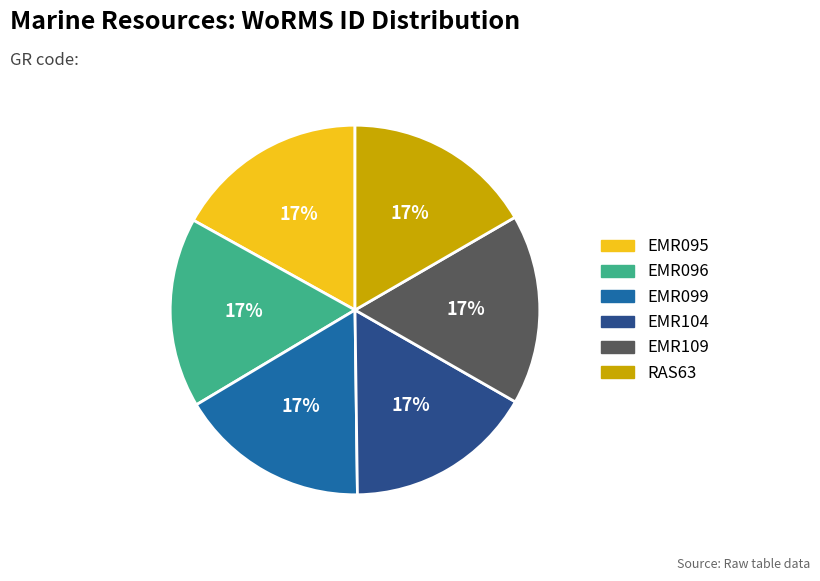

Is the sum of EMR095 and EMR109 greater than half?

No